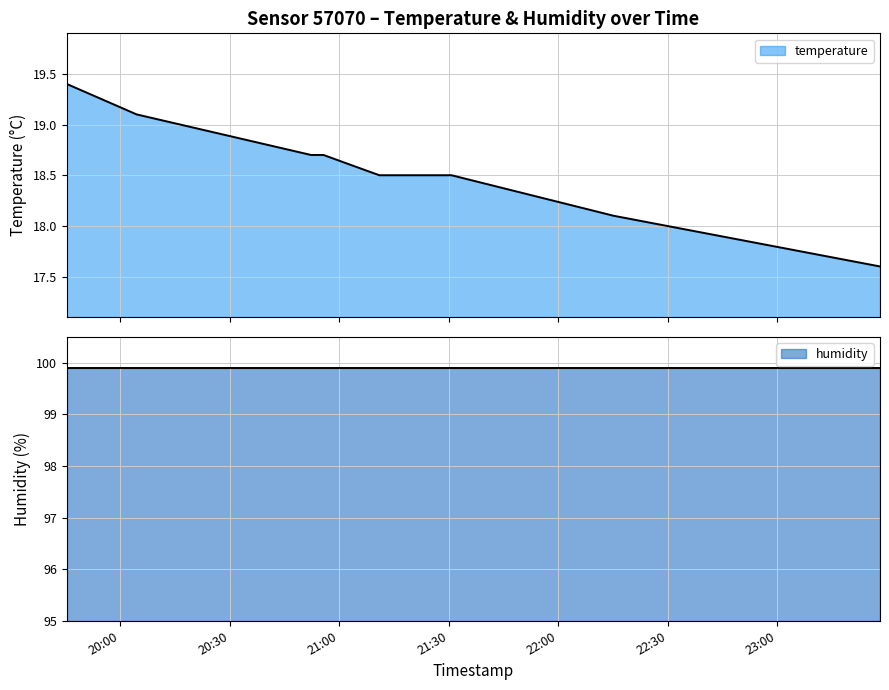

True or false: there are more than 2 points higher than both neighbors.

False